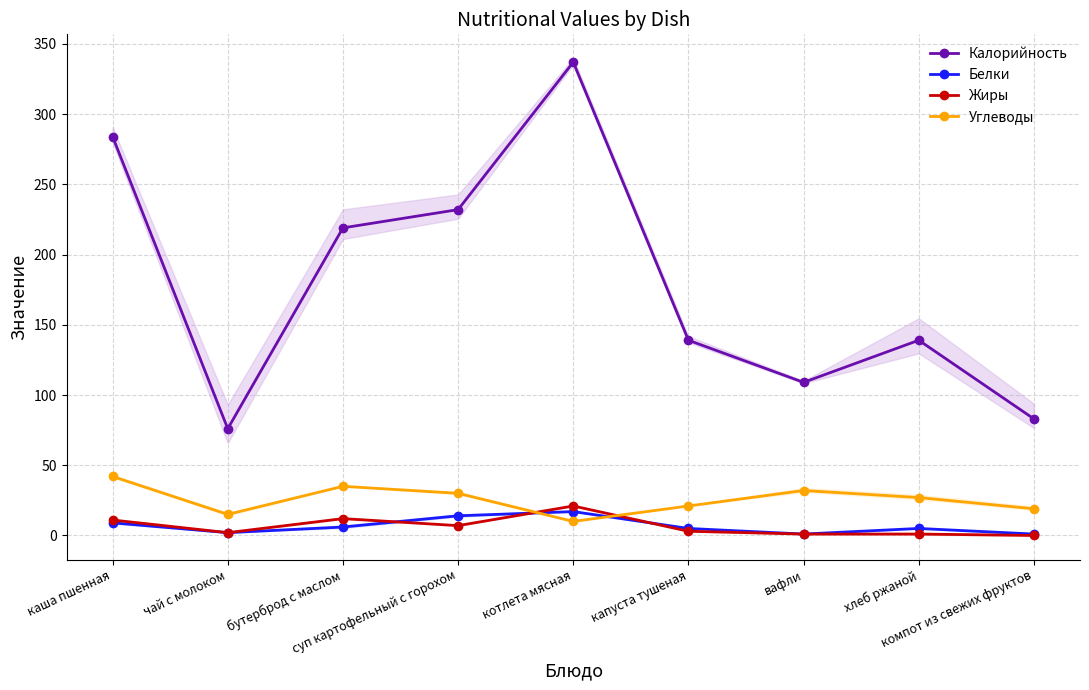

True or false: Калорийность and Углеводы cross at least once.

False